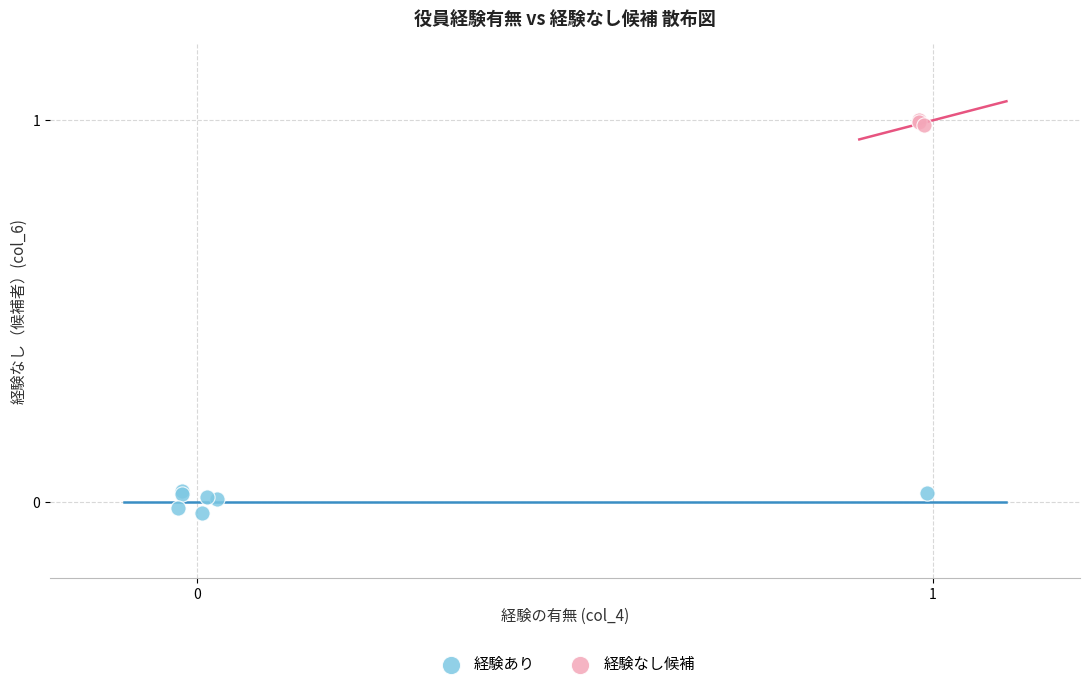

Which series contains the highest Y value?

経験なし候補